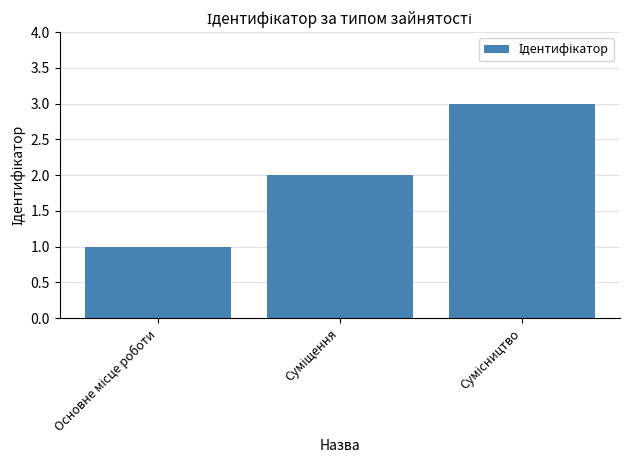

Reading left to right, transcribe all the data shown in this chart.

1	2	3